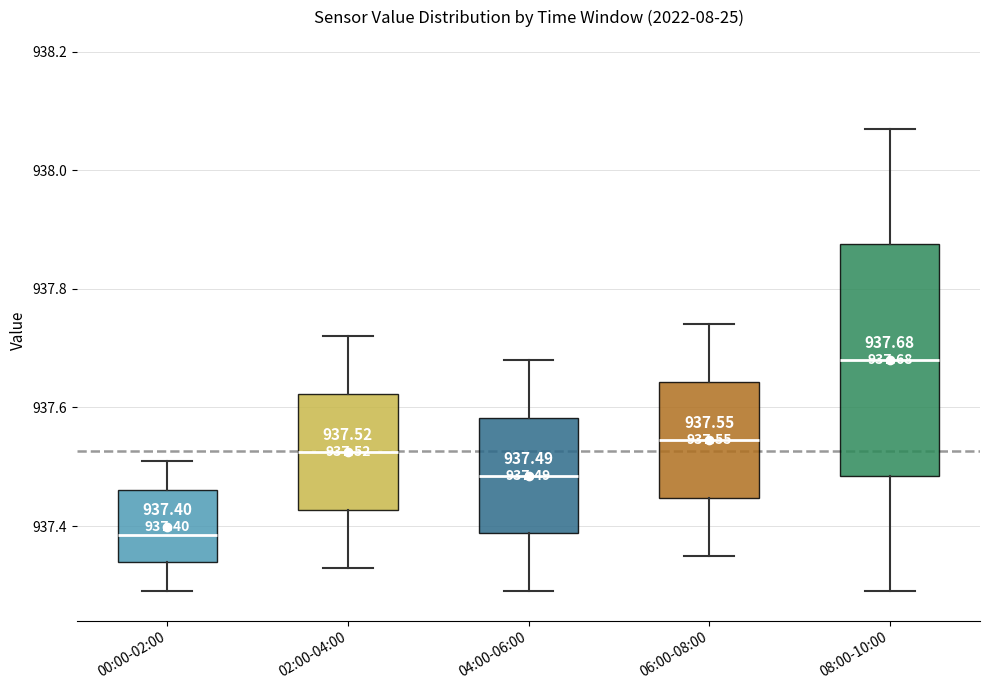

Which box is the tallest, from its lower edge to its upper edge?

08:00-10:00